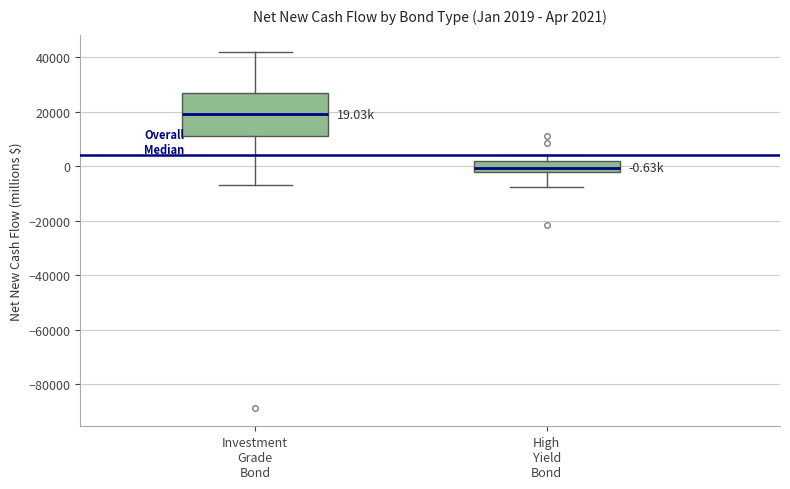

Which box has the lowest median line?

High Yield Bond